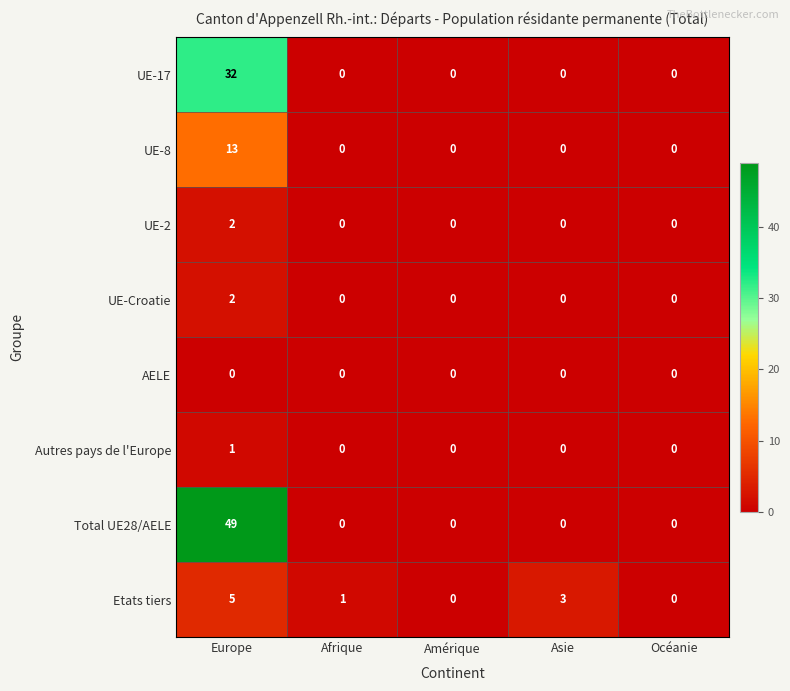

Which category has the highest value across all series?

Europe